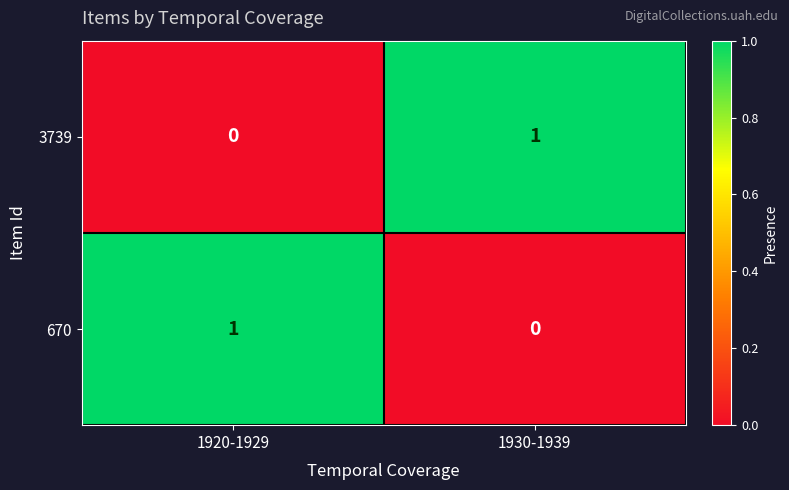

At 1930-1939, list the series in order from smallest to largest.

670, 3739